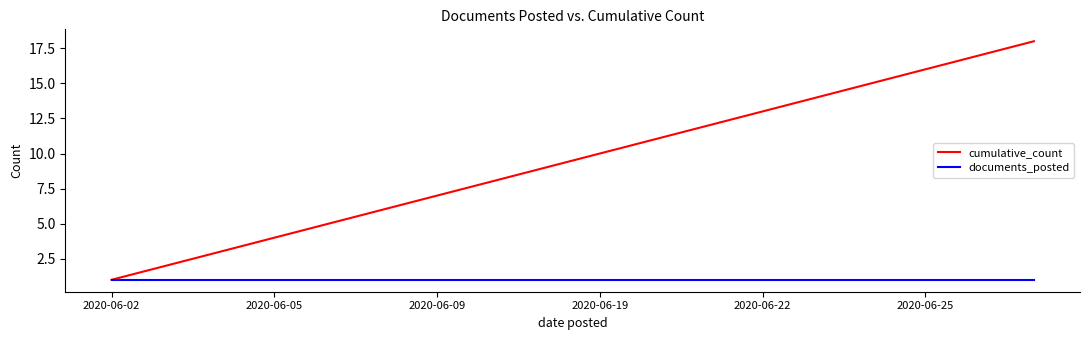

Which series has the widest spread of values?

cumulative_count